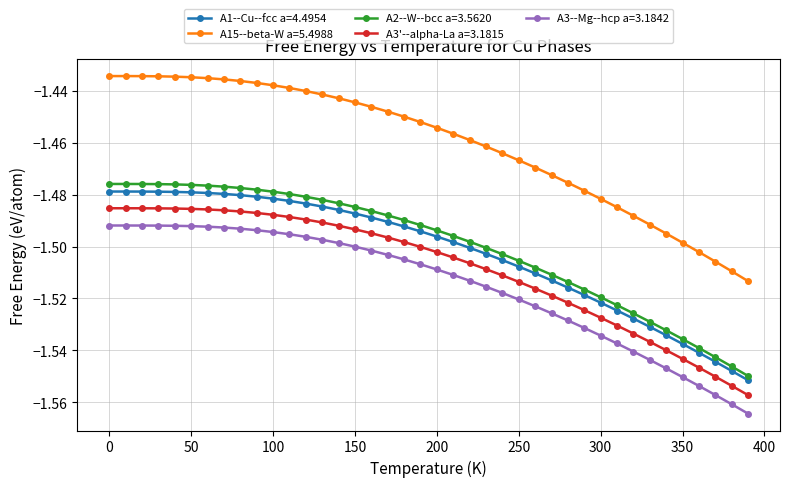

True or false: A1--Cu--fcc a=4.4954 and A3--Mg--hcp a=3.1842 cross at least once.

False